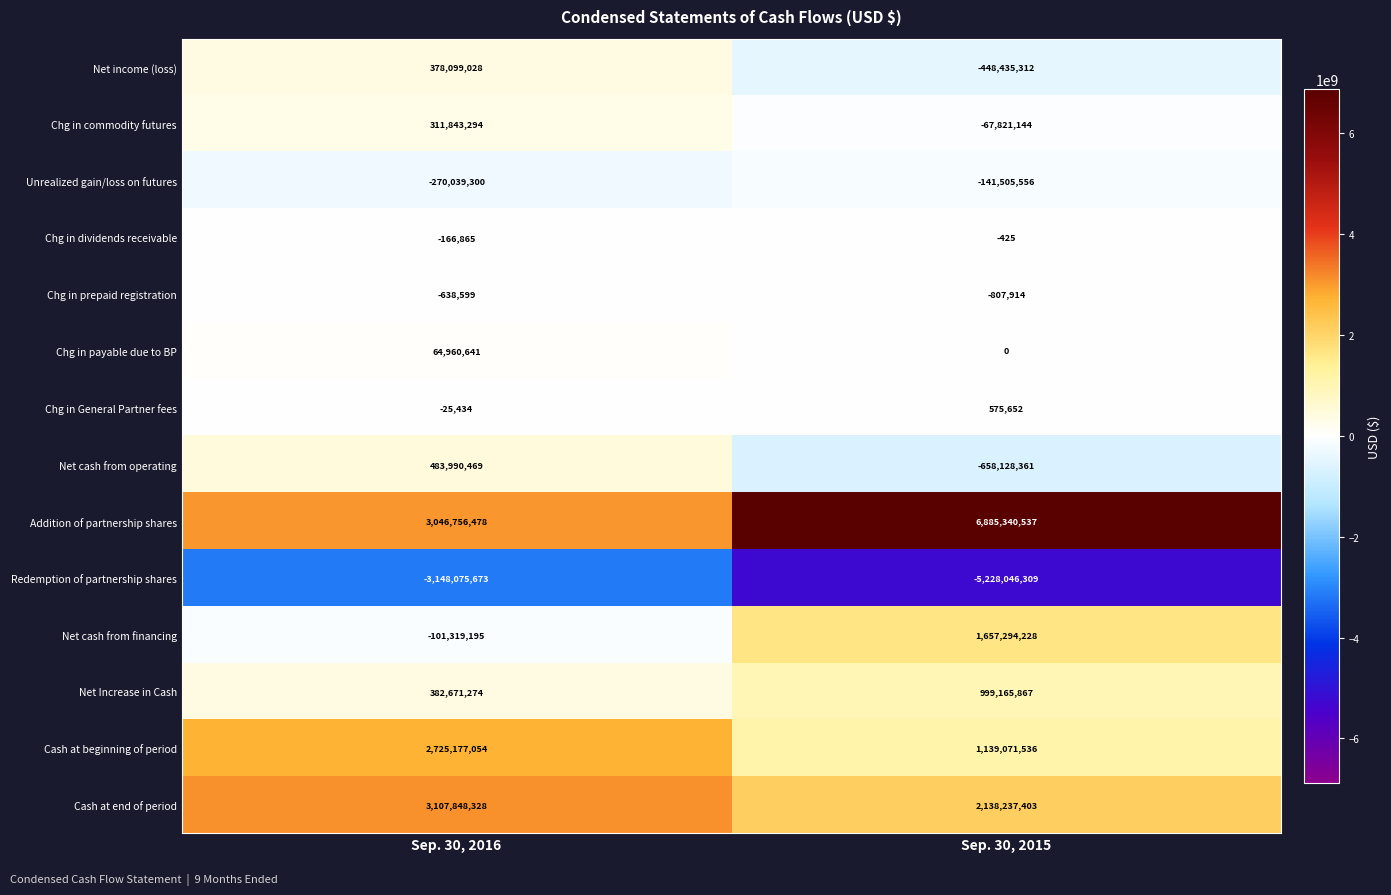

Which series has the largest total across all categories?

Addition of partnership shares